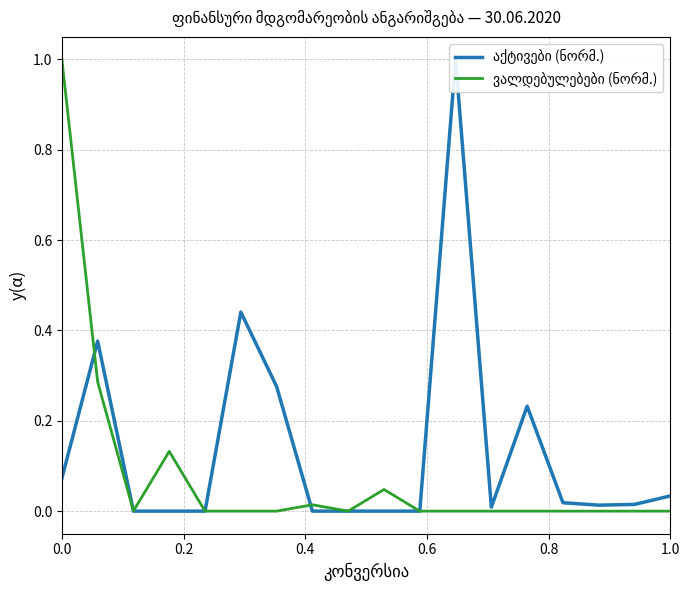

Where is ვალდებულებები (ნორმ.) nearest to the value 0?

0.8